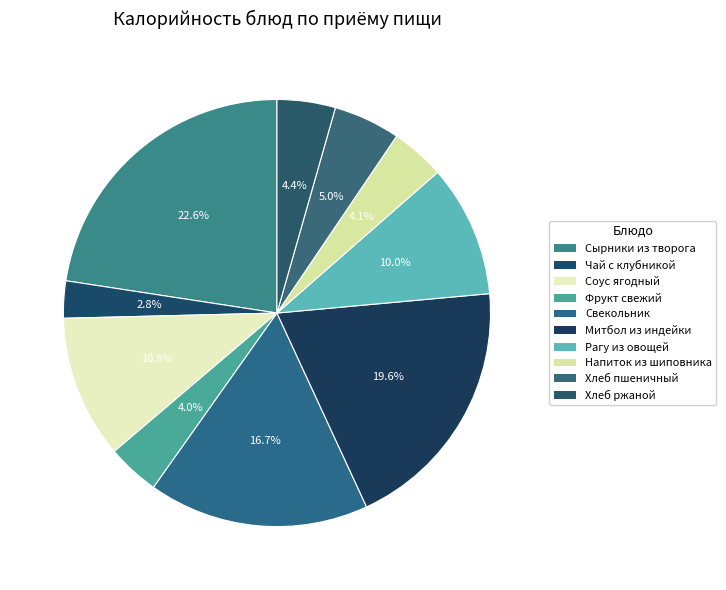

To the nearest percent, what percentage of the pie is Соус ягодный?

11%